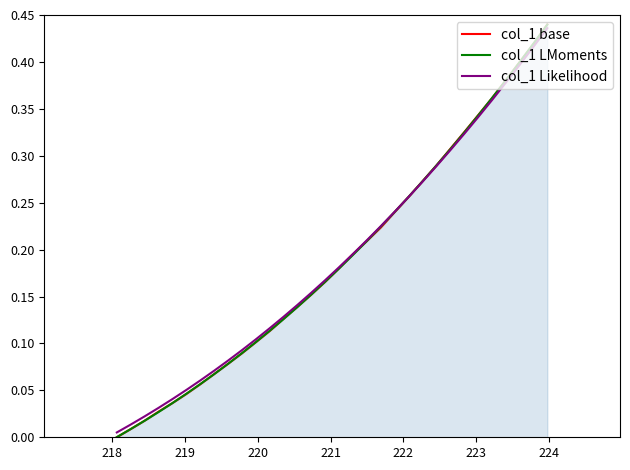

Which series has the largest range (max minus min)?

col_1 base